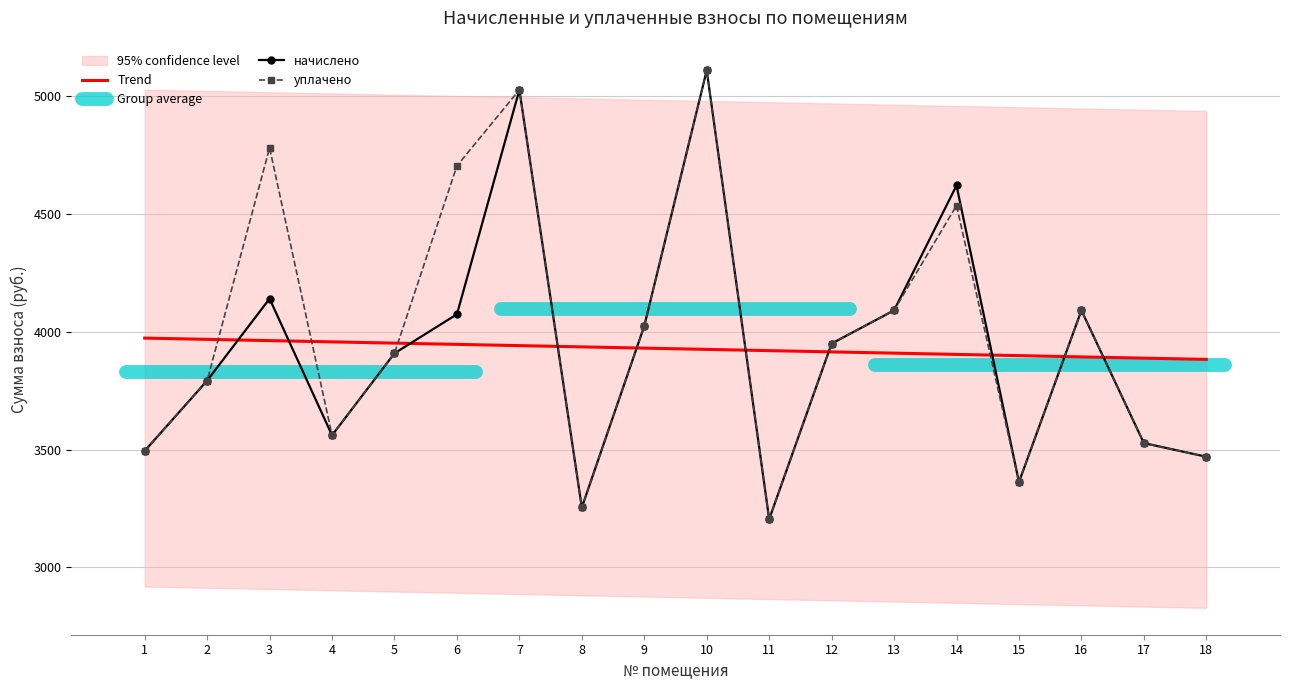

List the labels in order of начислено value, smallest first.

11, 8, 15, 18, 1, 17, 4, 2, 5, 12, 9, 6, 13, 16, 3, 14, 7, 10